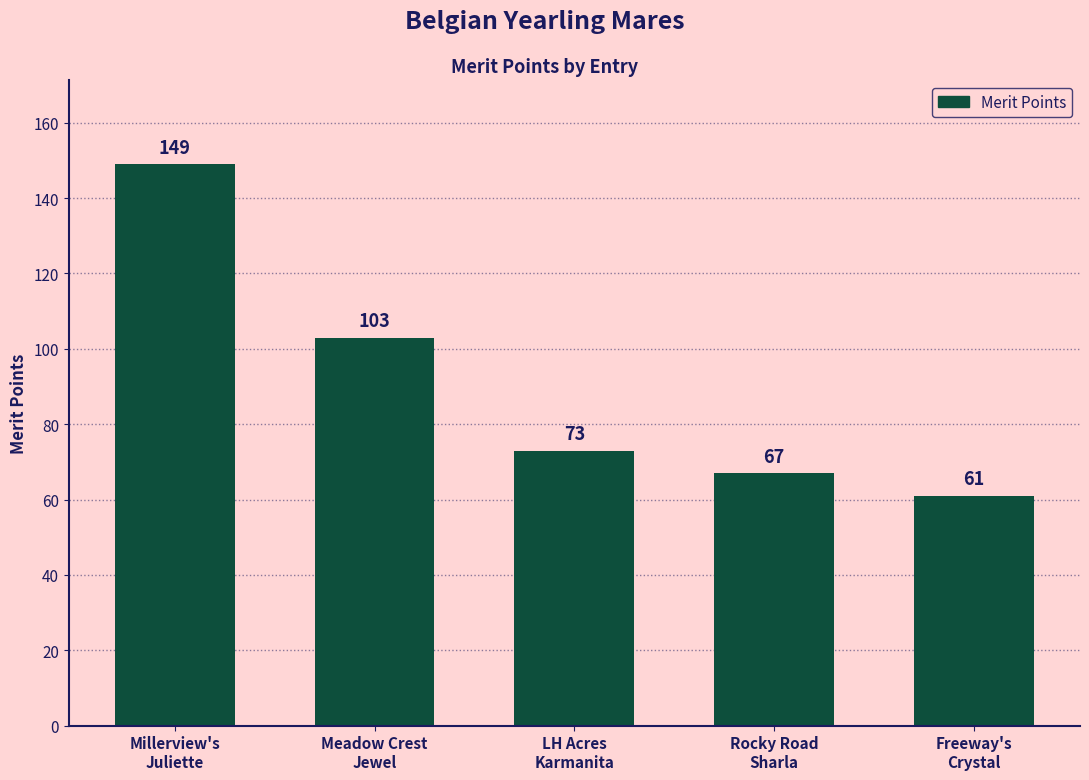

Reading left to right, transcribe all the data shown in this chart.

Millerview's
Juliette=149	Meadow Crest
Jewel=103	LH Acres
Karmanita=73	Rocky Road
Sharla=67	Freeway's
Crystal=61